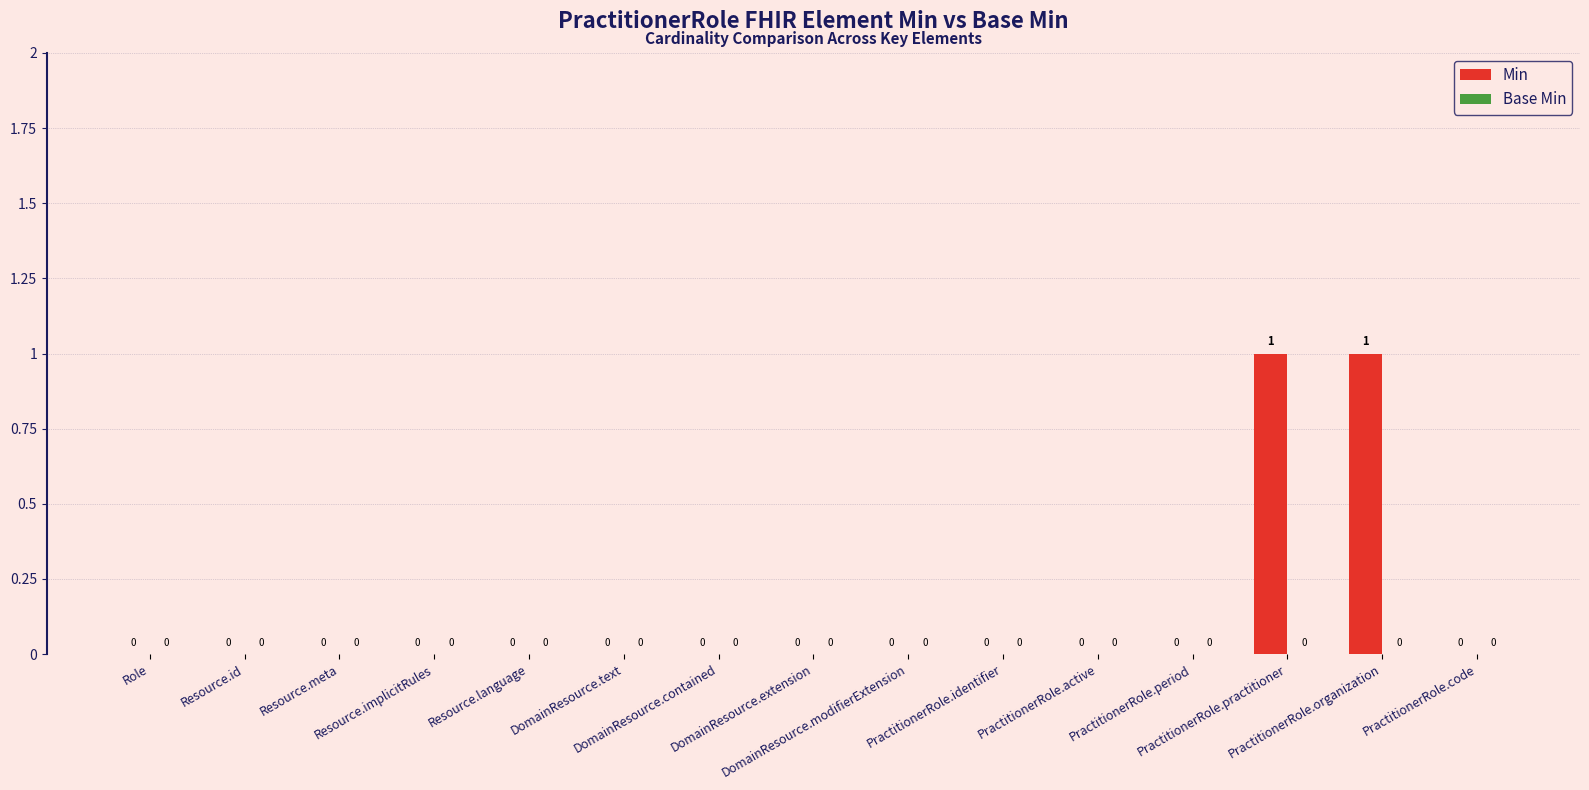

How many values are between 0 and 1?

15